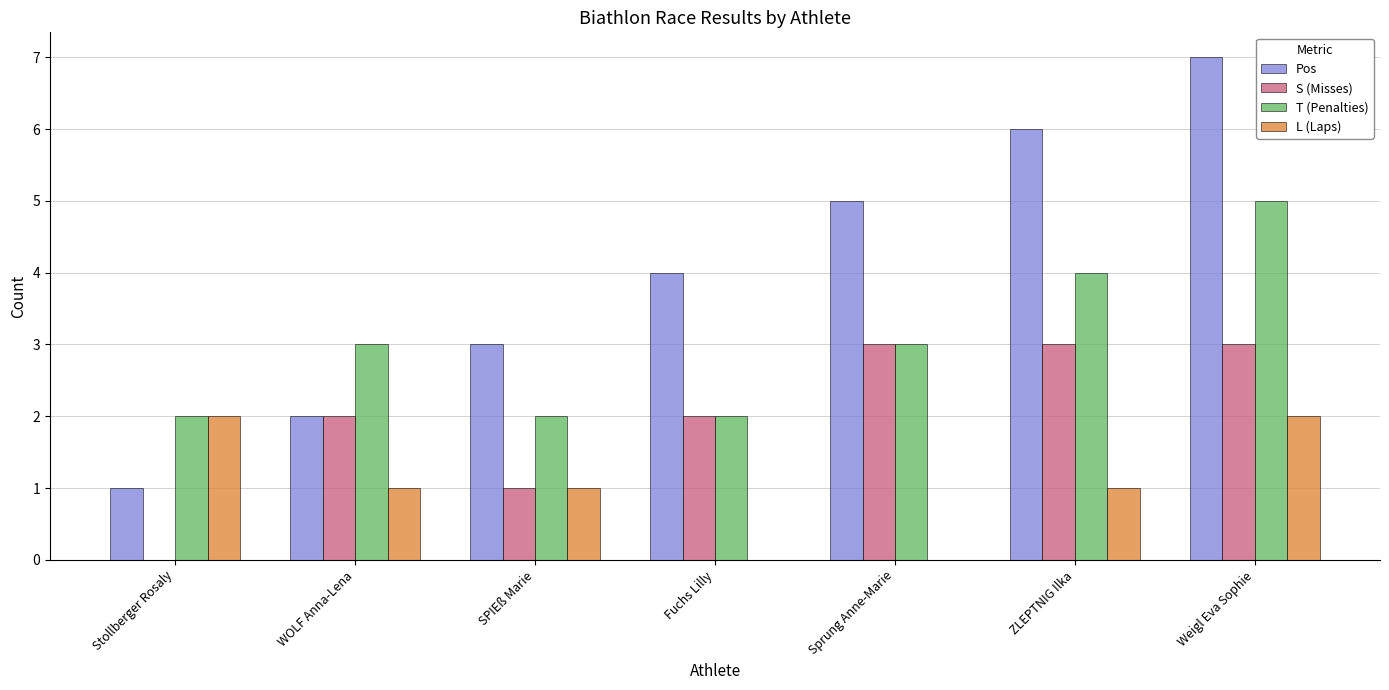

At which category is the sum across all series the highest?

Weigl Eva Sophie